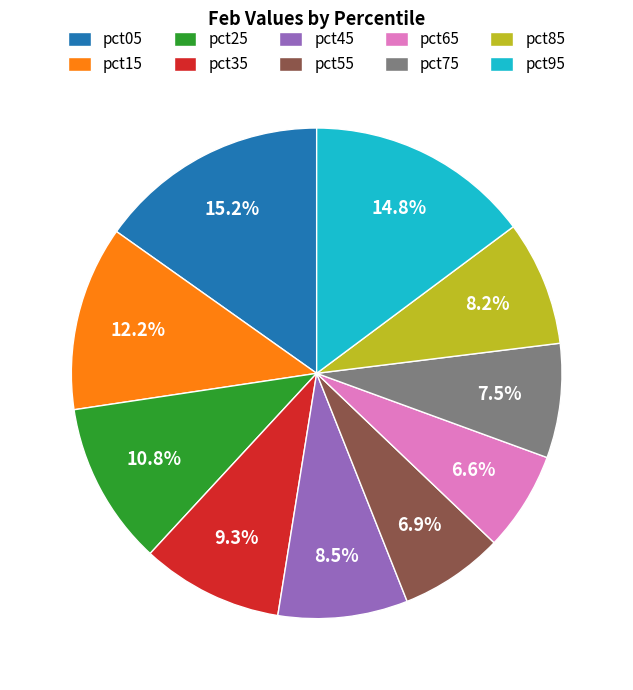

What percentage is NOT represented by pct85?

91.8%